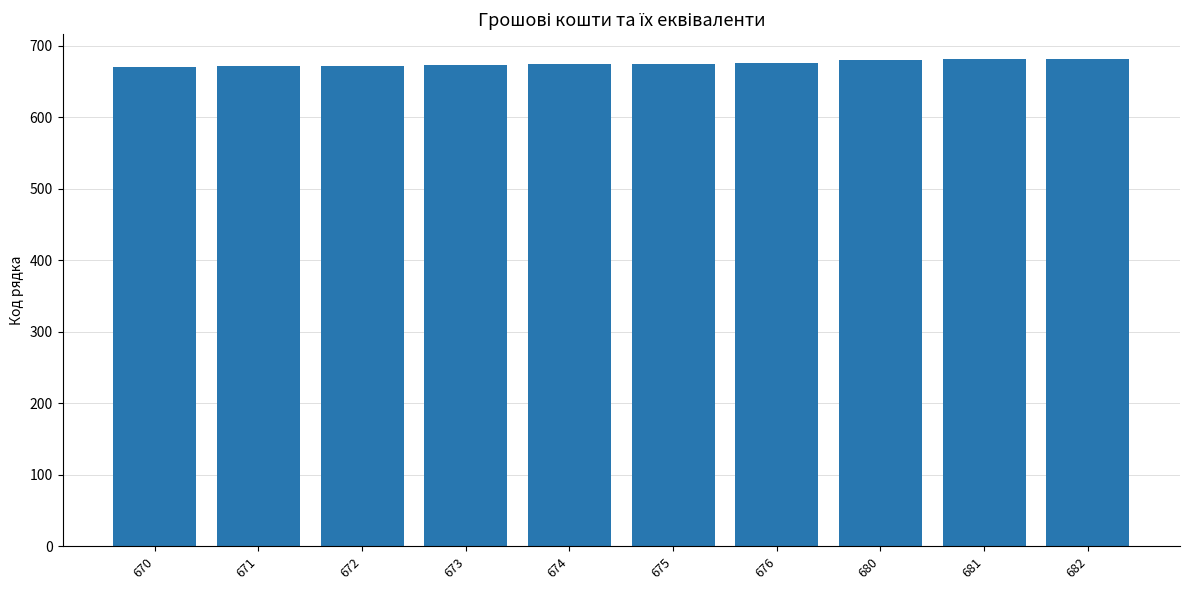

Approximately how many times larger is the value at 672 compared to 671?

1.0